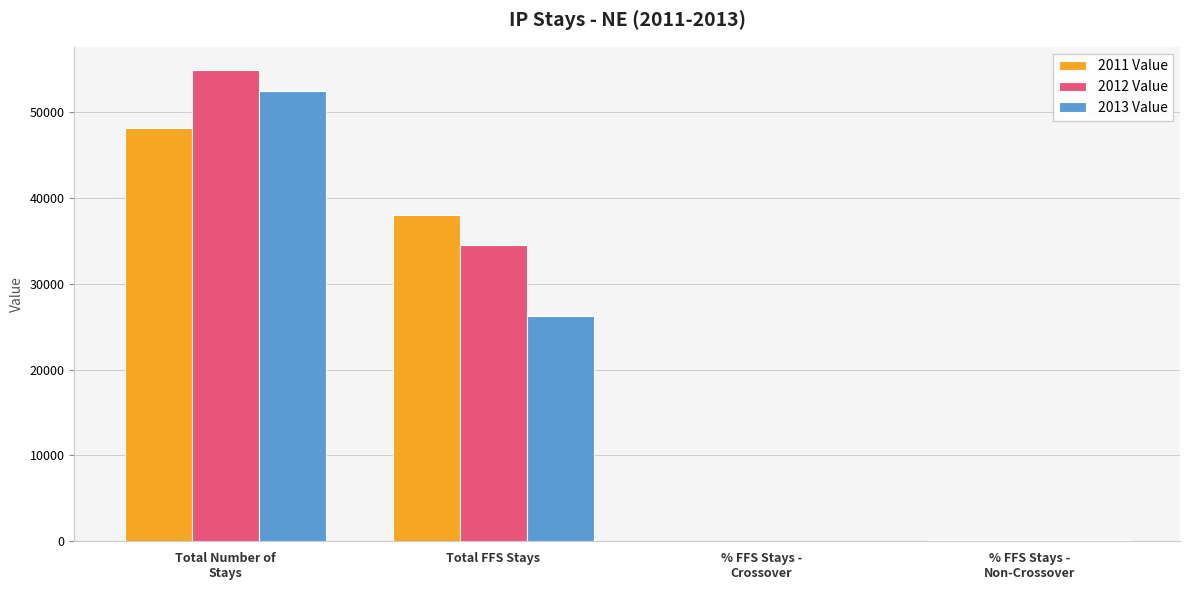

What is the greatest value displayed?

54920.0